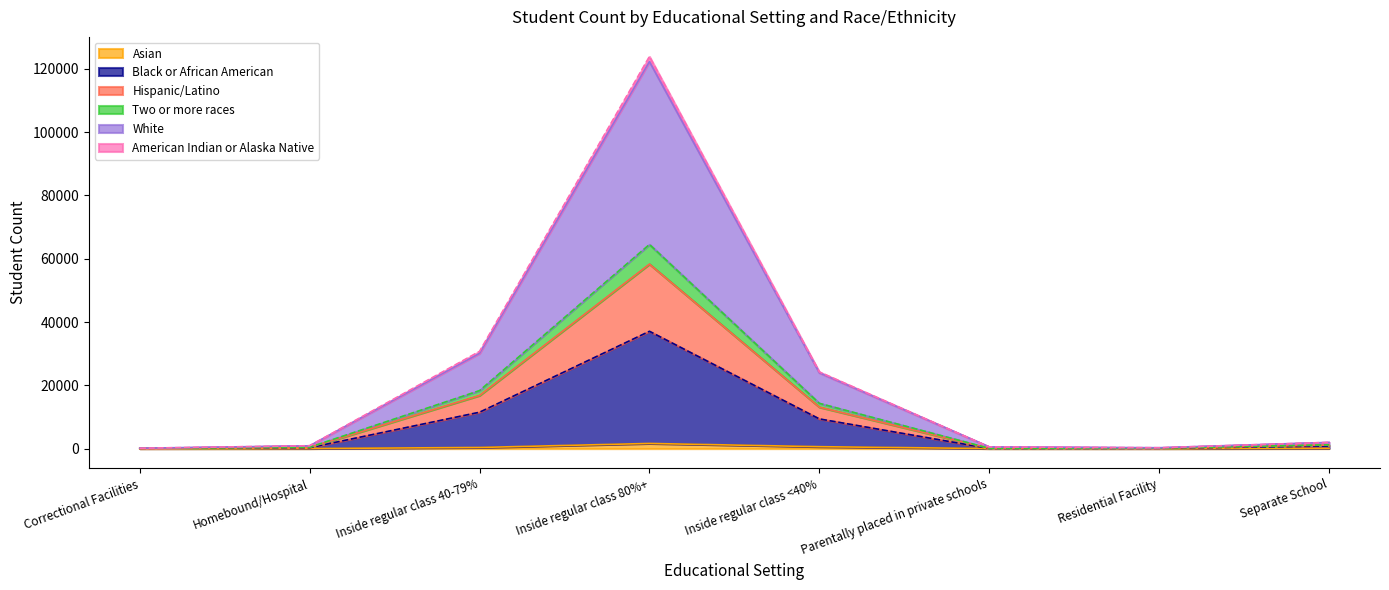

True or false: White has more than 1 interior local peaks.

False